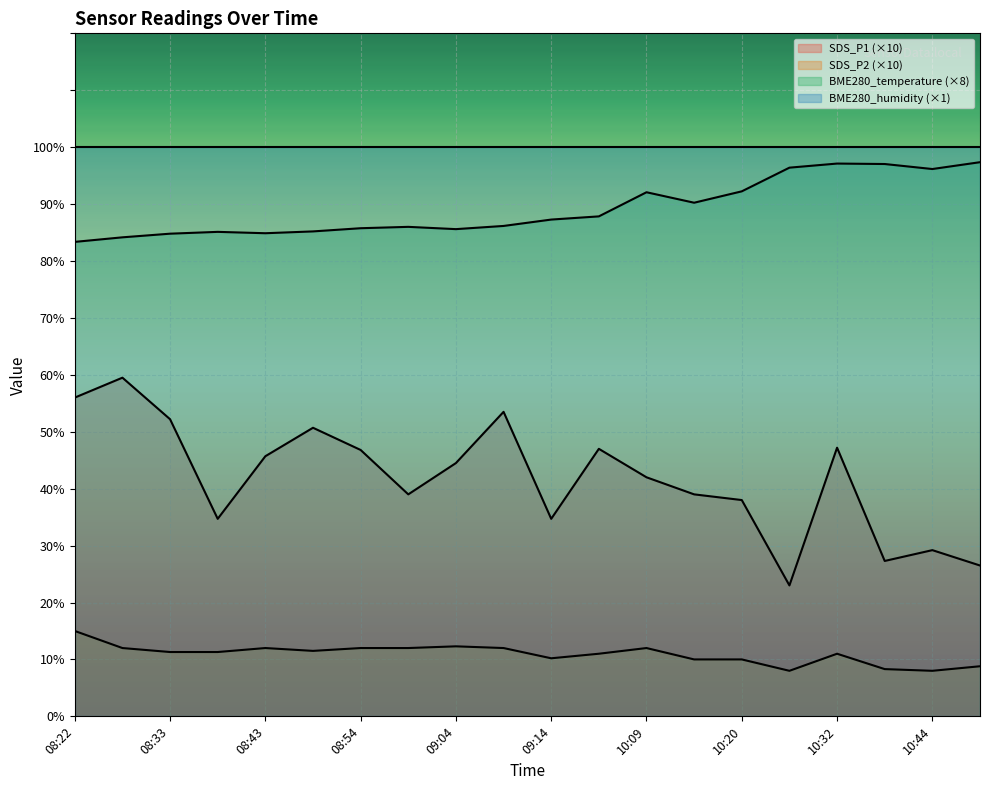

What position from the left is 08:54?

7